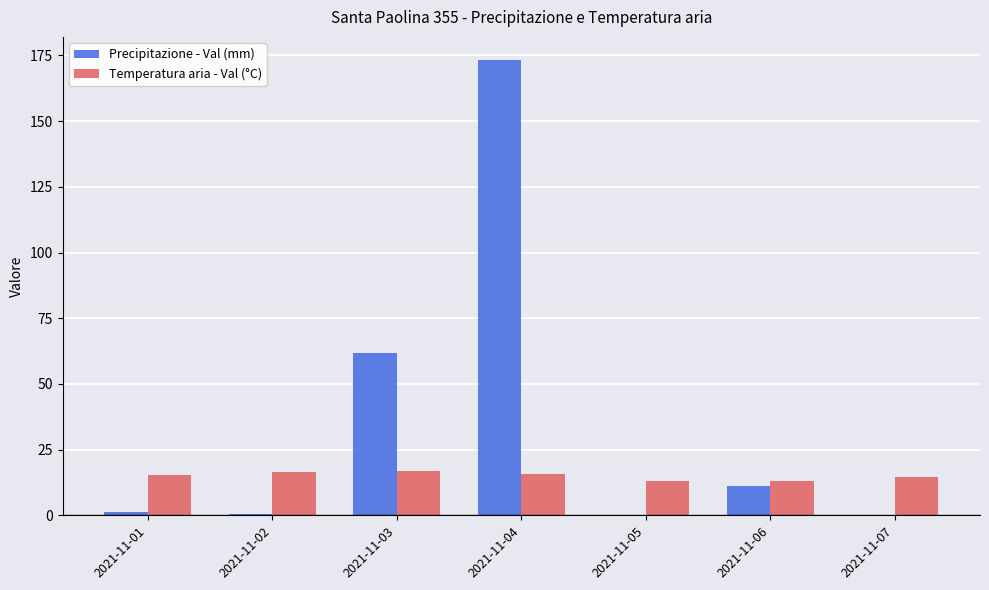

Is it true that Temperatura aria - Val (°C) equals 15.8 at 2021-11-04?

True